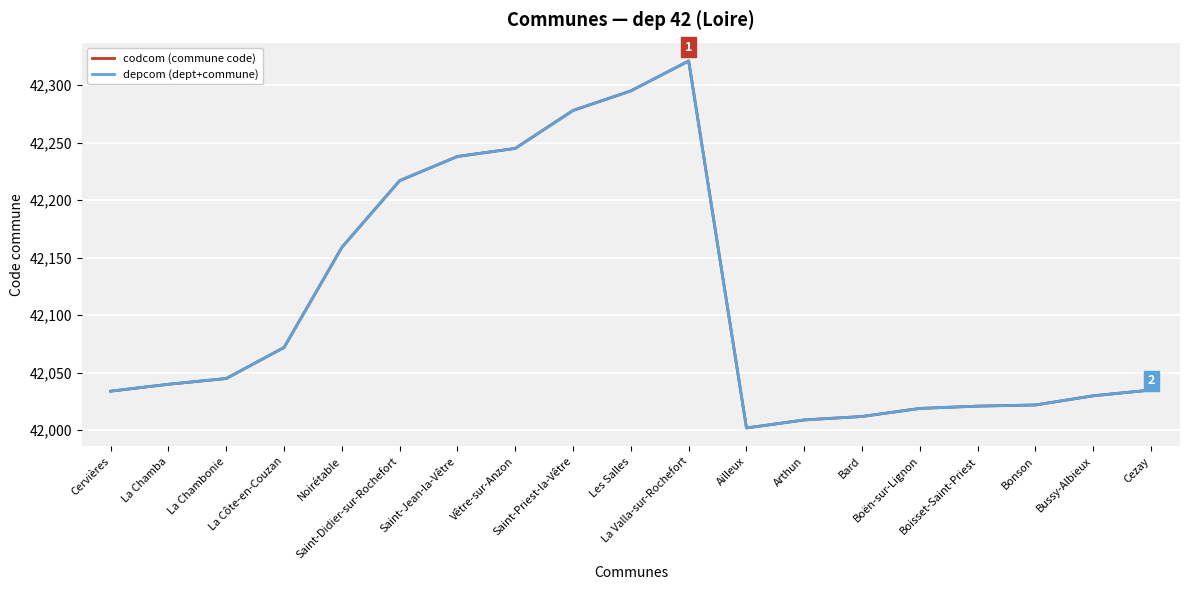

At which category does depcom (dept+commune) reach its first local peak?

La Valla-sur-Rochefort